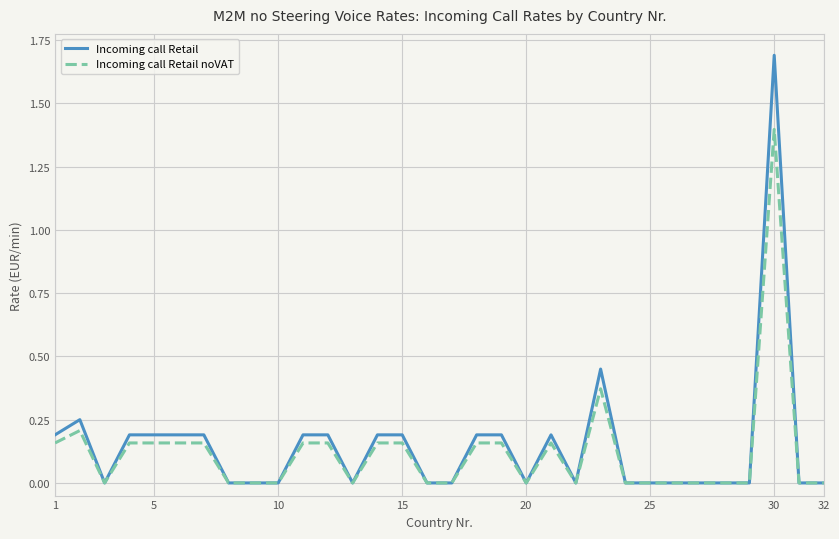

Which series has the widest spread of values?

Incoming call Retail